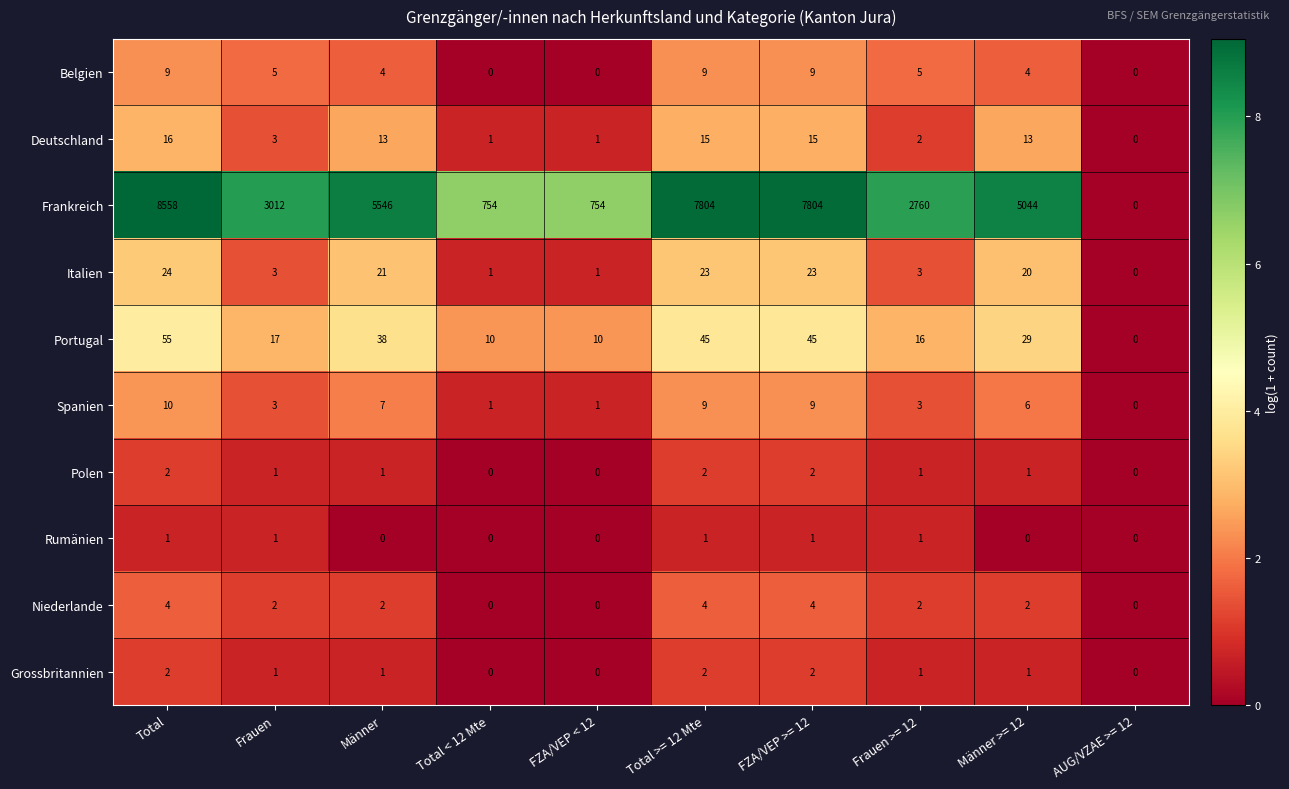

True or false: Deutschland has a value of 15 at FZA/VEP >= 12.

True